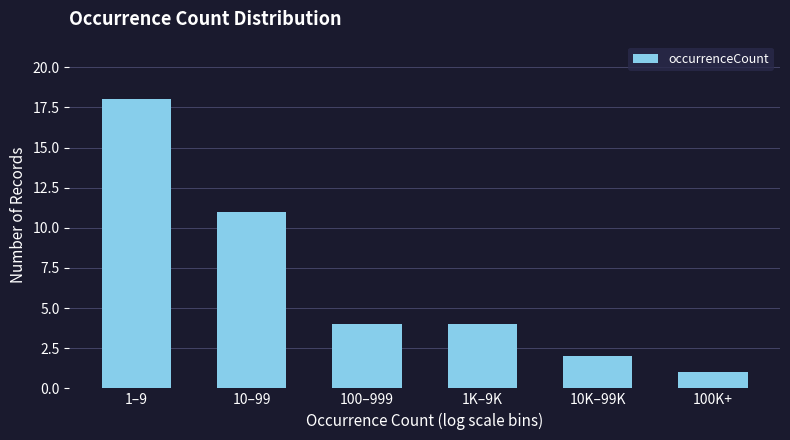

Reading right to left, list all the values displayed in this chart.

100K+=1	10K–99K=2	1K–9K=4	100–999=4	10–99=11	1–9=18